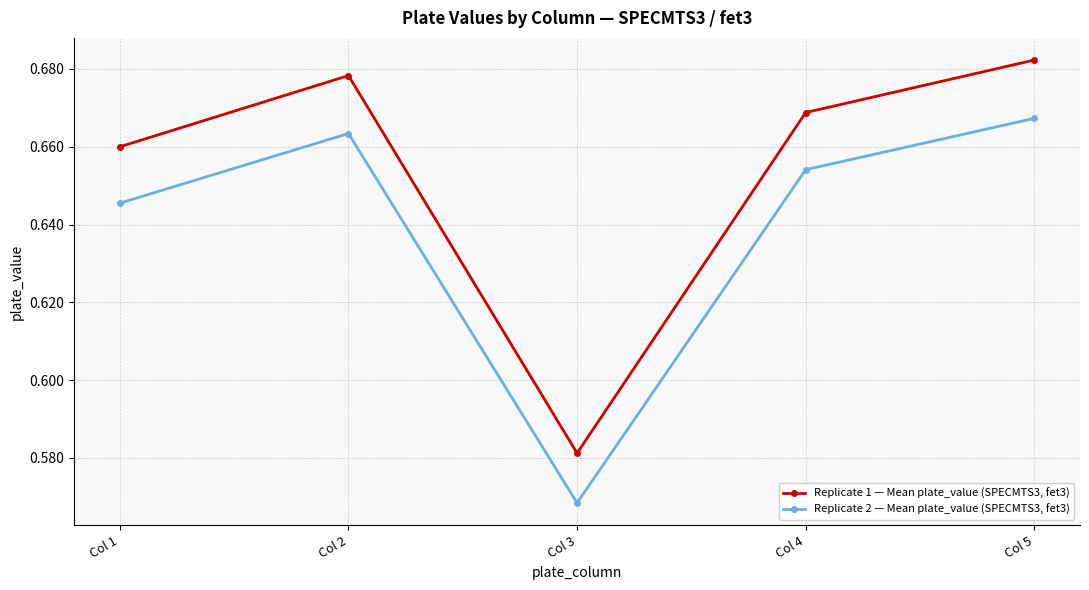

True or false: Replicate 1 — Mean plate_value (SPECMTS3, fet3) and Replicate 2 — Mean plate_value (SPECMTS3, fet3) intersect in this chart.

False